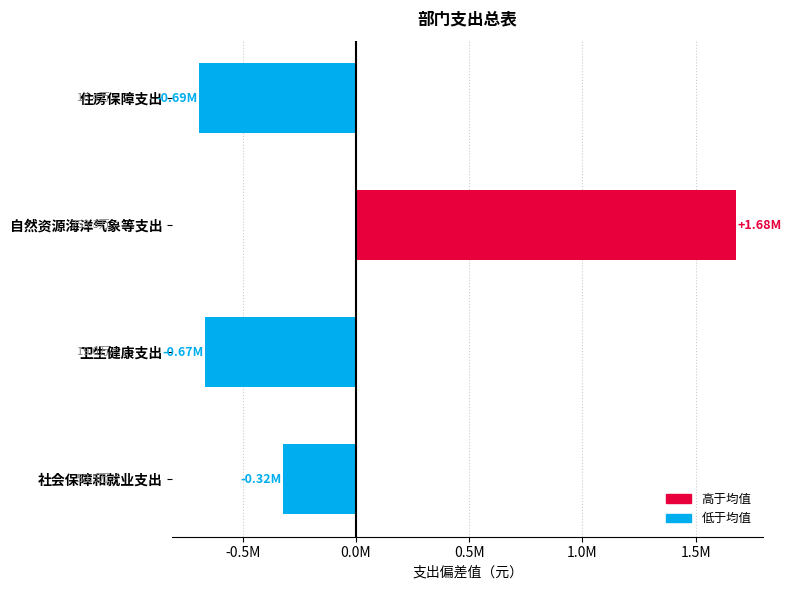

List the labels in order of value, largest first.

自然资源海洋气象等支出, 社会保障和就业支出, 卫生健康支出, 住房保障支出